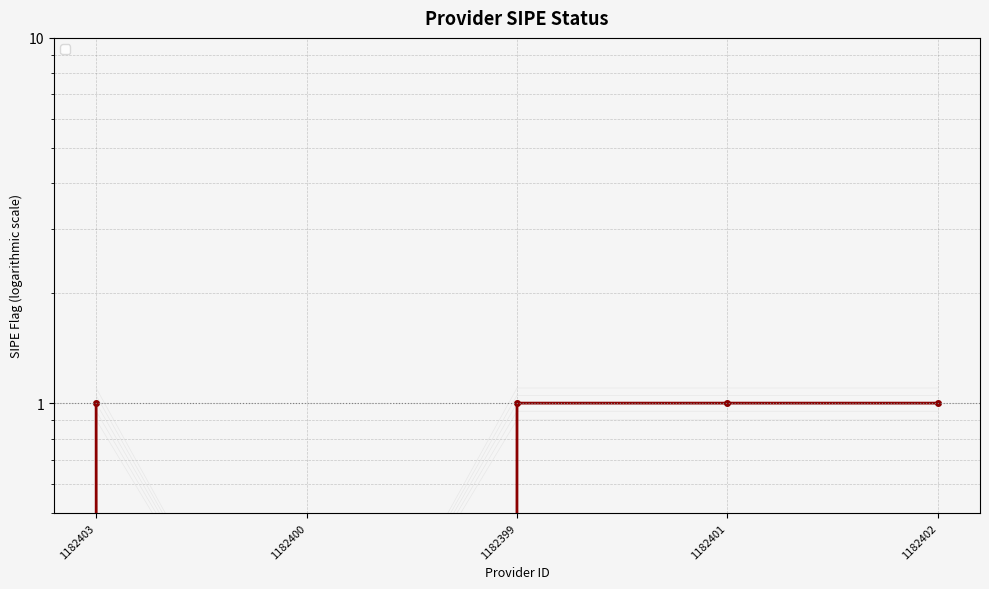

List the labels in order of value, largest first.

1182403, 1182399, 1182401, 1182402, 1182400